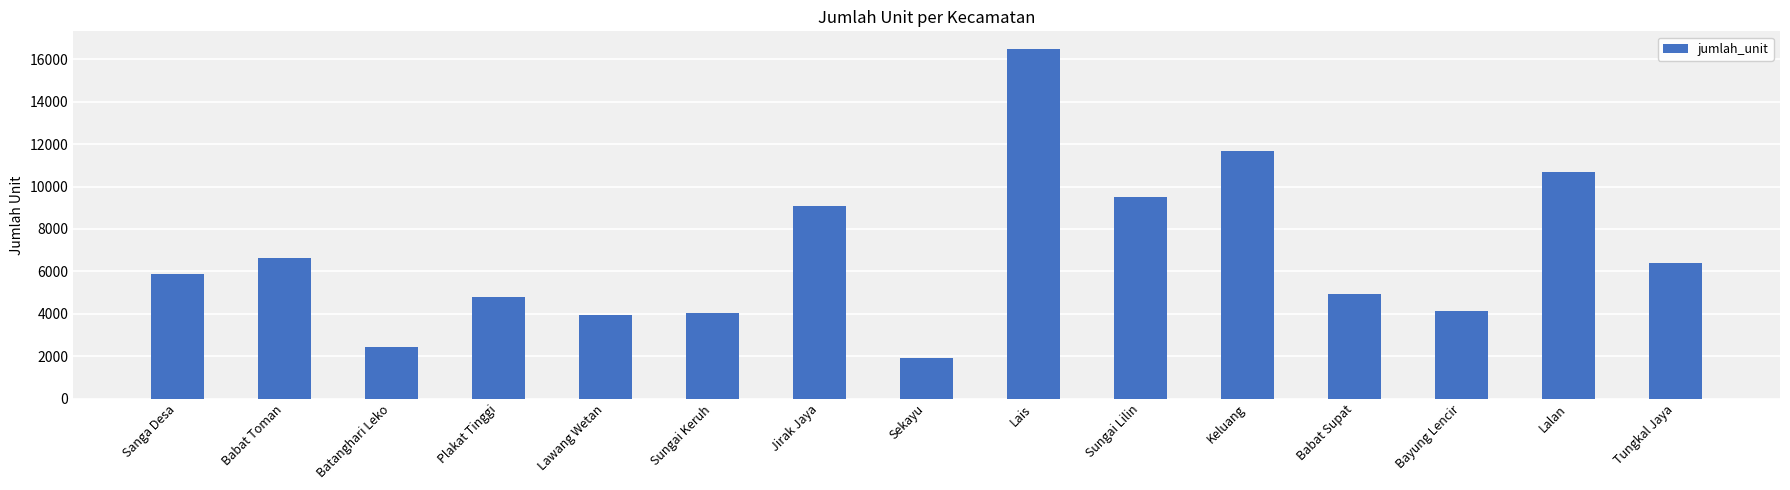

Count the number of data series in this chart.

1